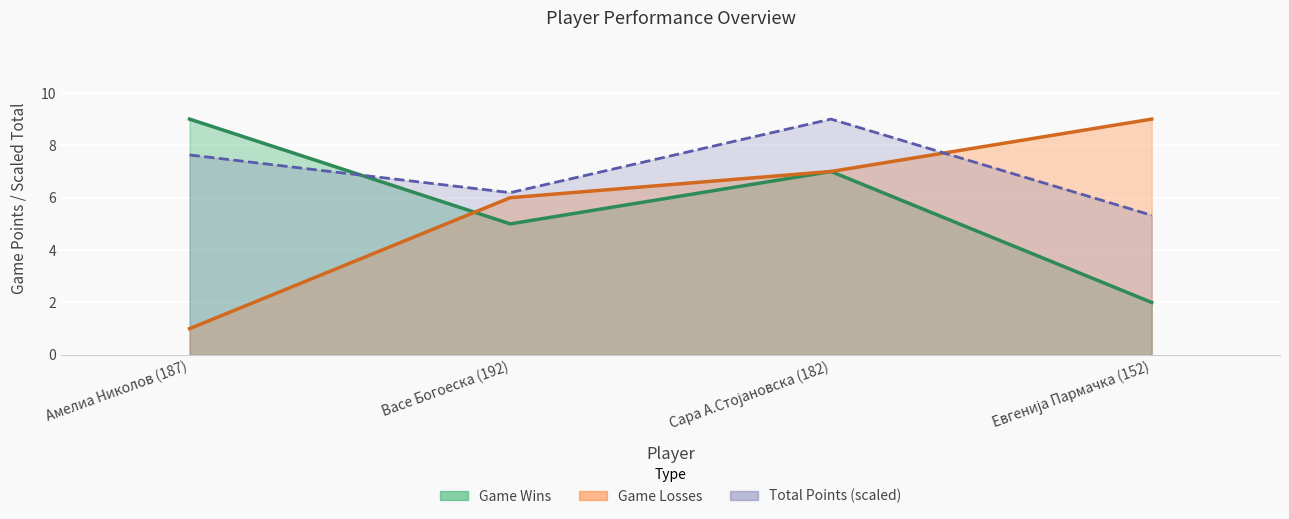

What is the label of the 3rd point from the left?

Сара А.Стојановска (182)